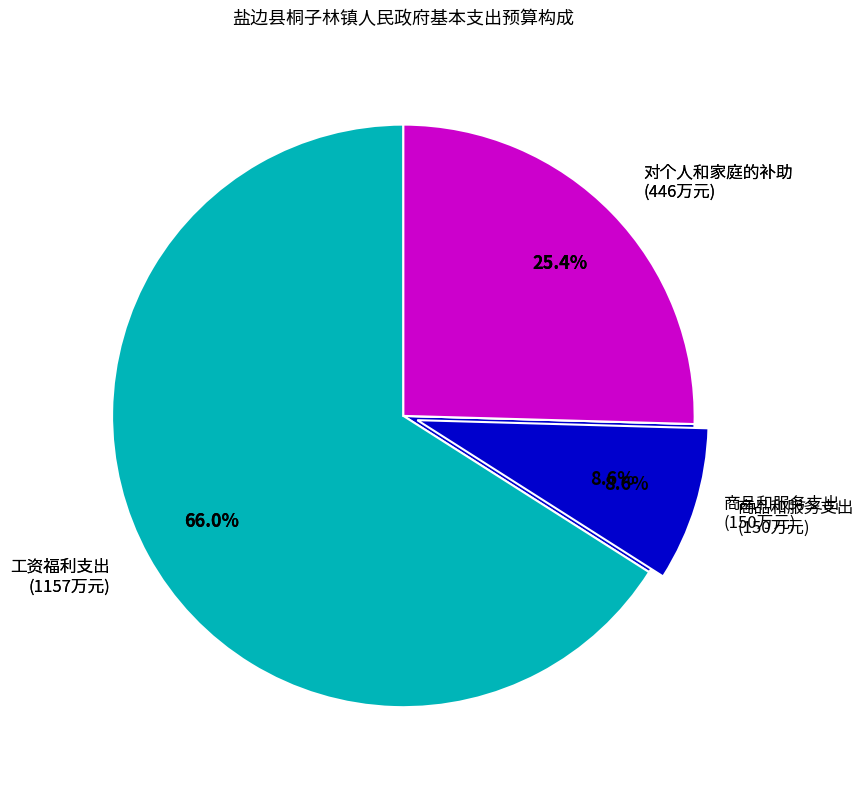

To the nearest percent, what is the difference between the 工资福利支出 and 商品和服务支出 slice percentages?

57%